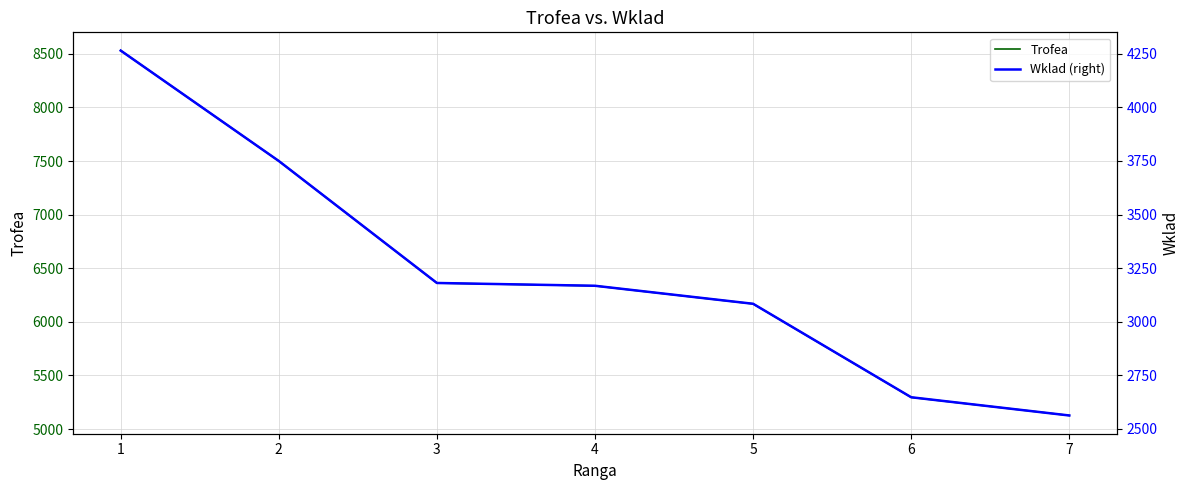

True or false: Trofea and Wklad (right) intersect in this chart.

False